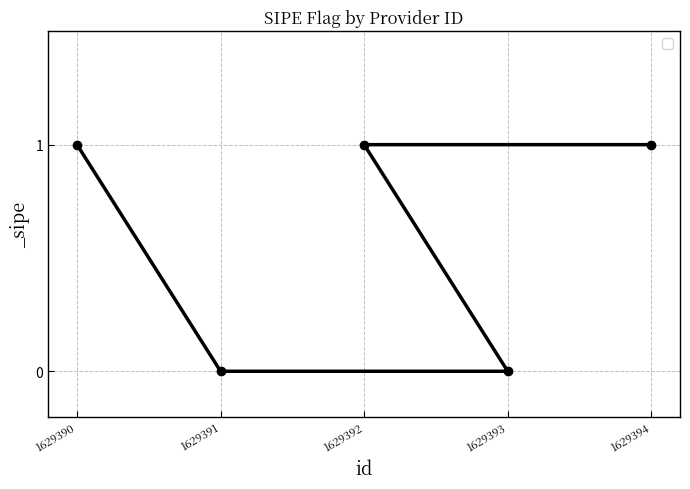

How many lines are shown in the chart?

1